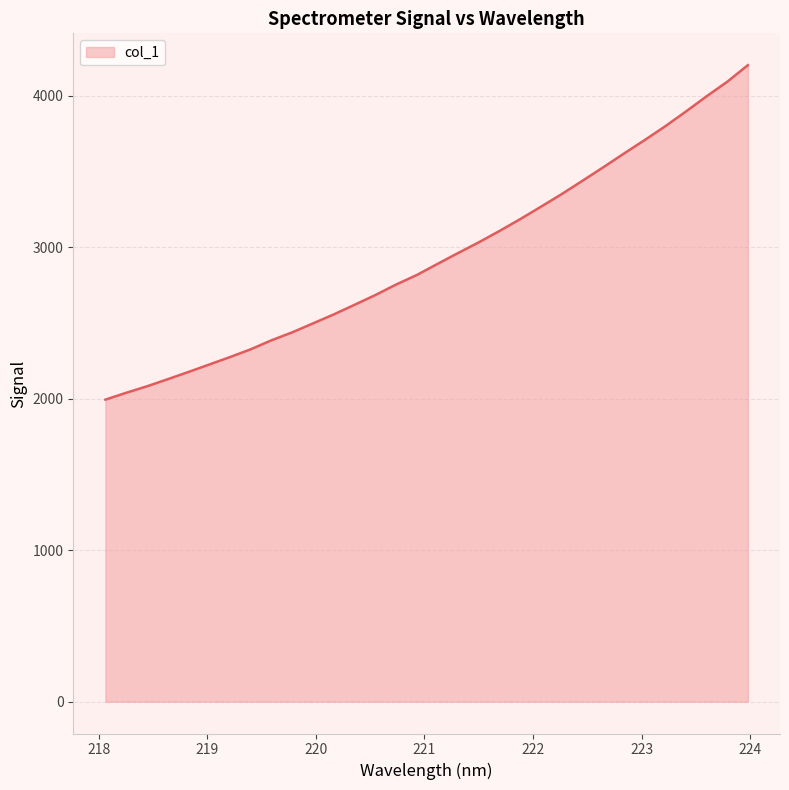

What is the greatest value displayed?

4202.2